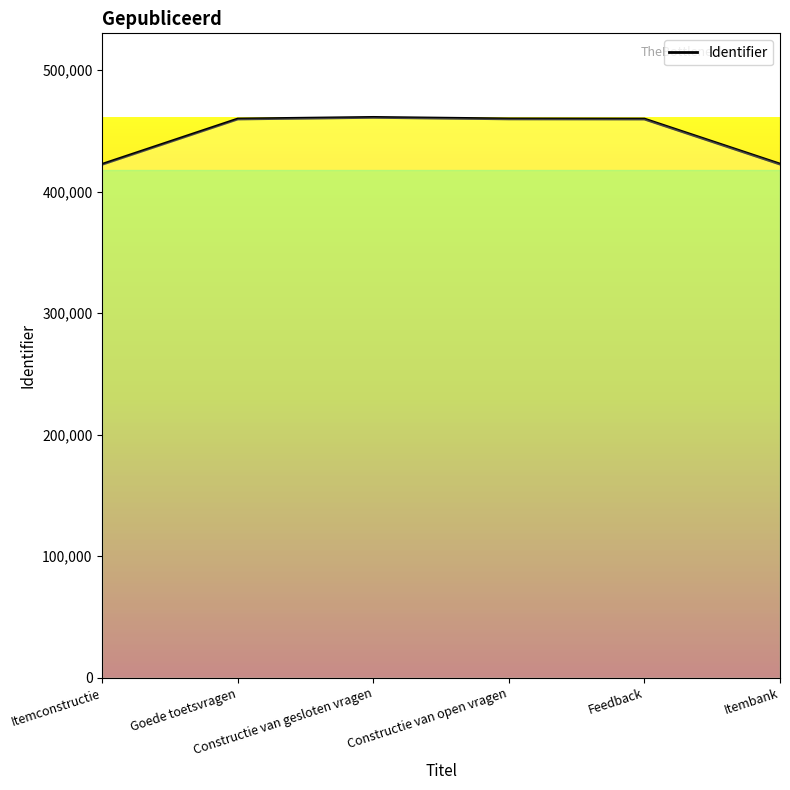

What is the maximum value shown in the chart?

461132